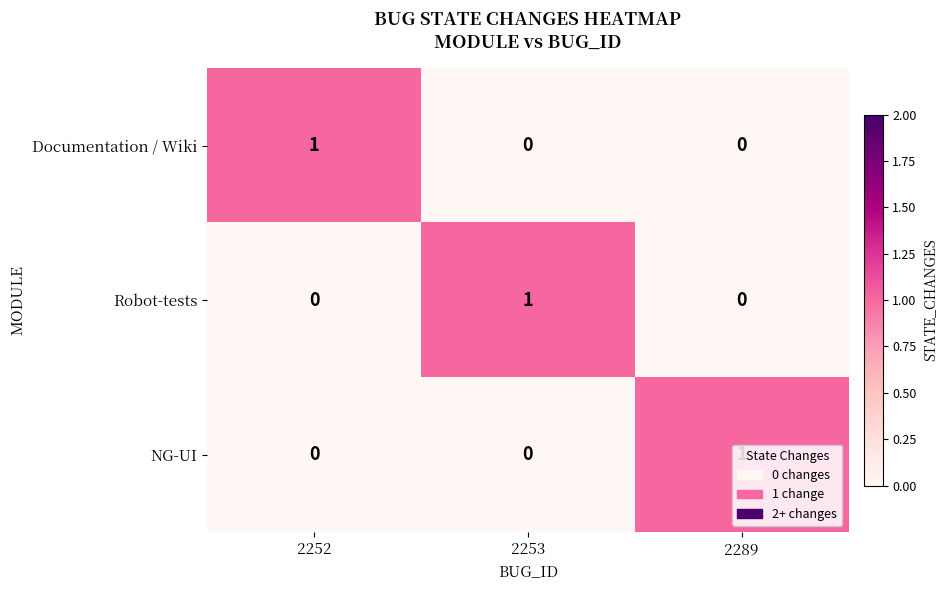

What is the total value across all series at 2289?

1